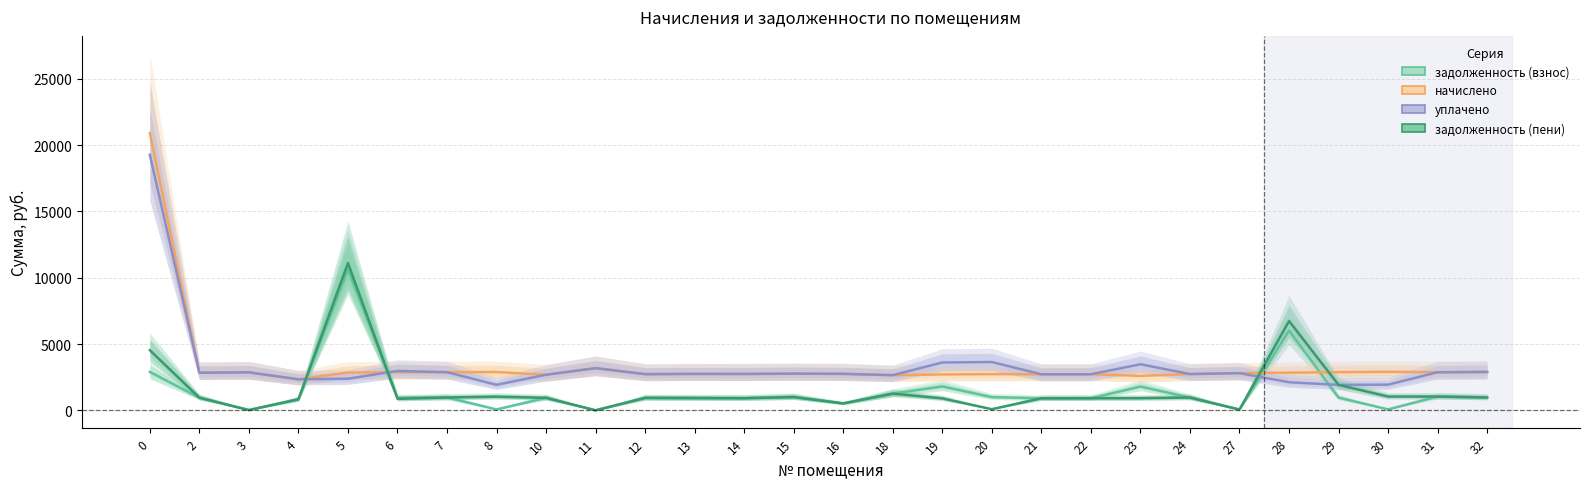

In начислено, how many points are higher than both neighbors (excluding endpoints)?

8